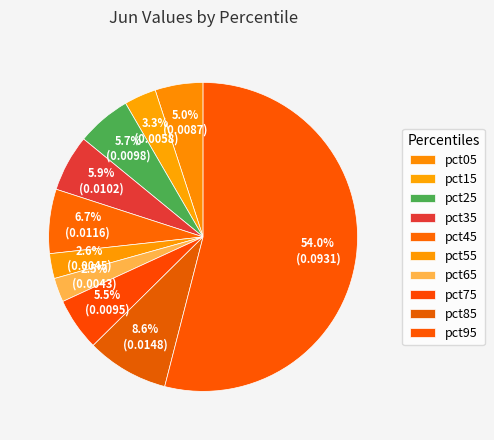

Between pct05 and pct25, which is larger?

pct25